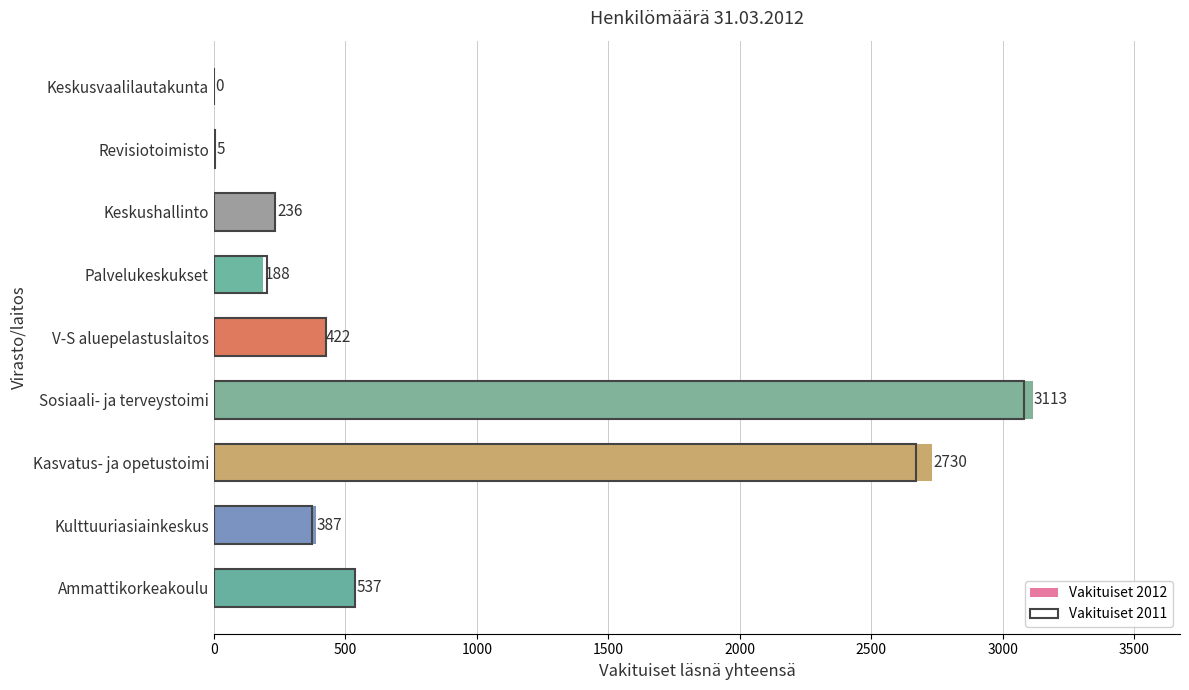

The value of Vakituiset 2012 at Palvelukeskukset is 69. True or false?

False